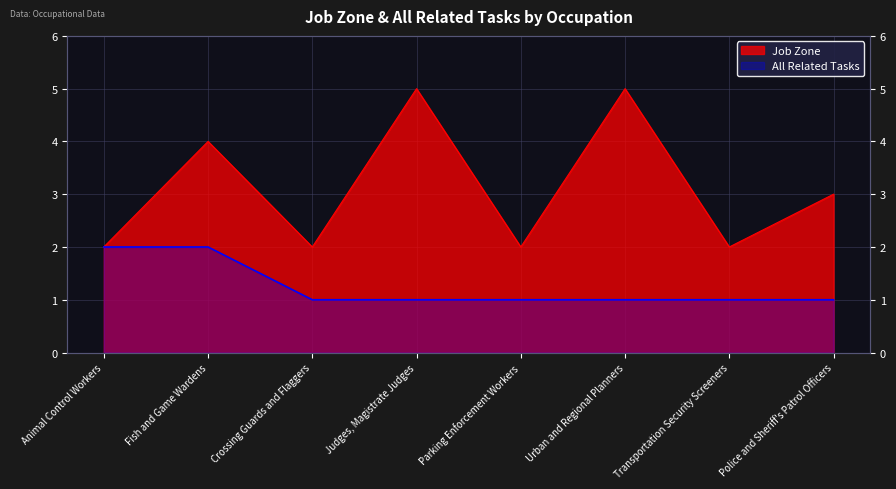

What is the minimum value for Job Zone?

2